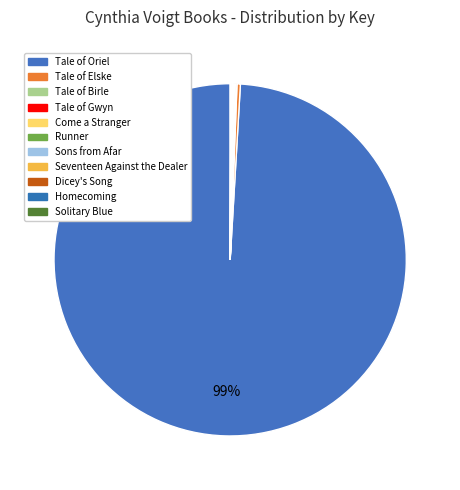

Do Tale of Elske and Tale of Birle together represent more than half of the pie?

No